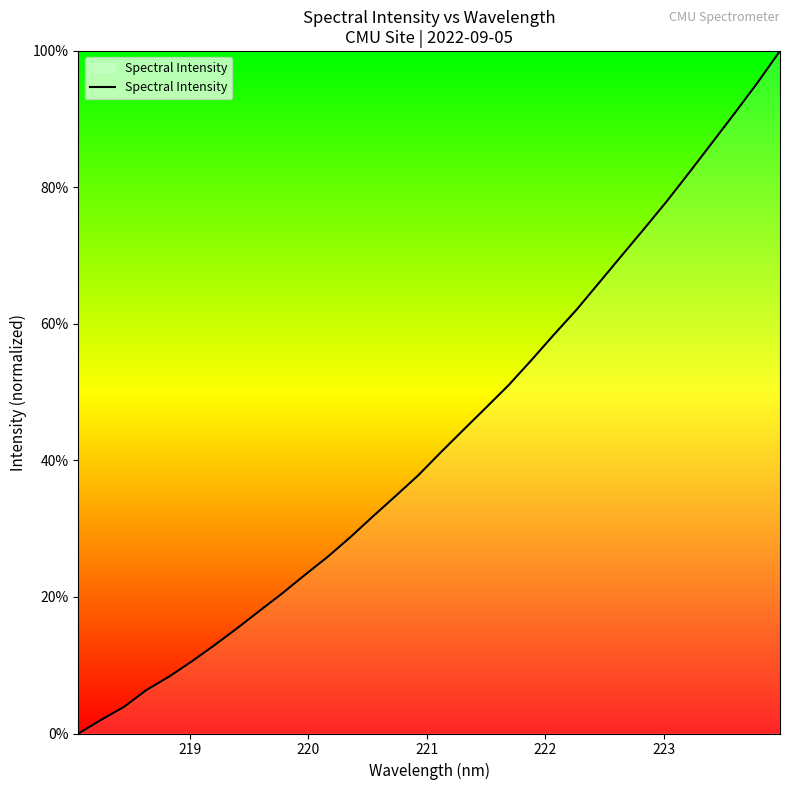

Does the chart have visible grid lines?

No